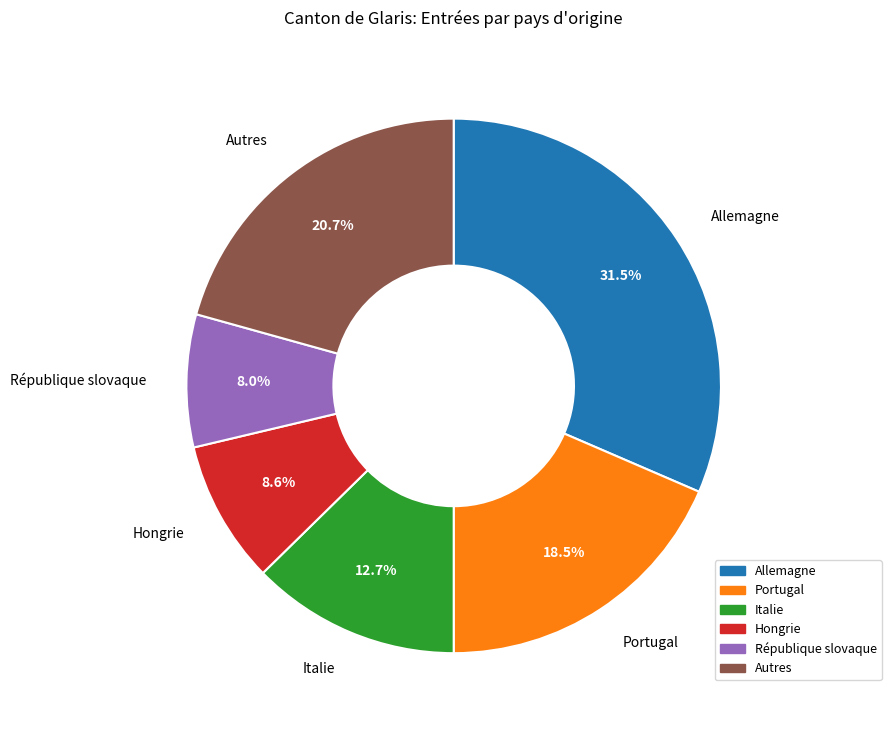

How many slices are in this pie chart?

6